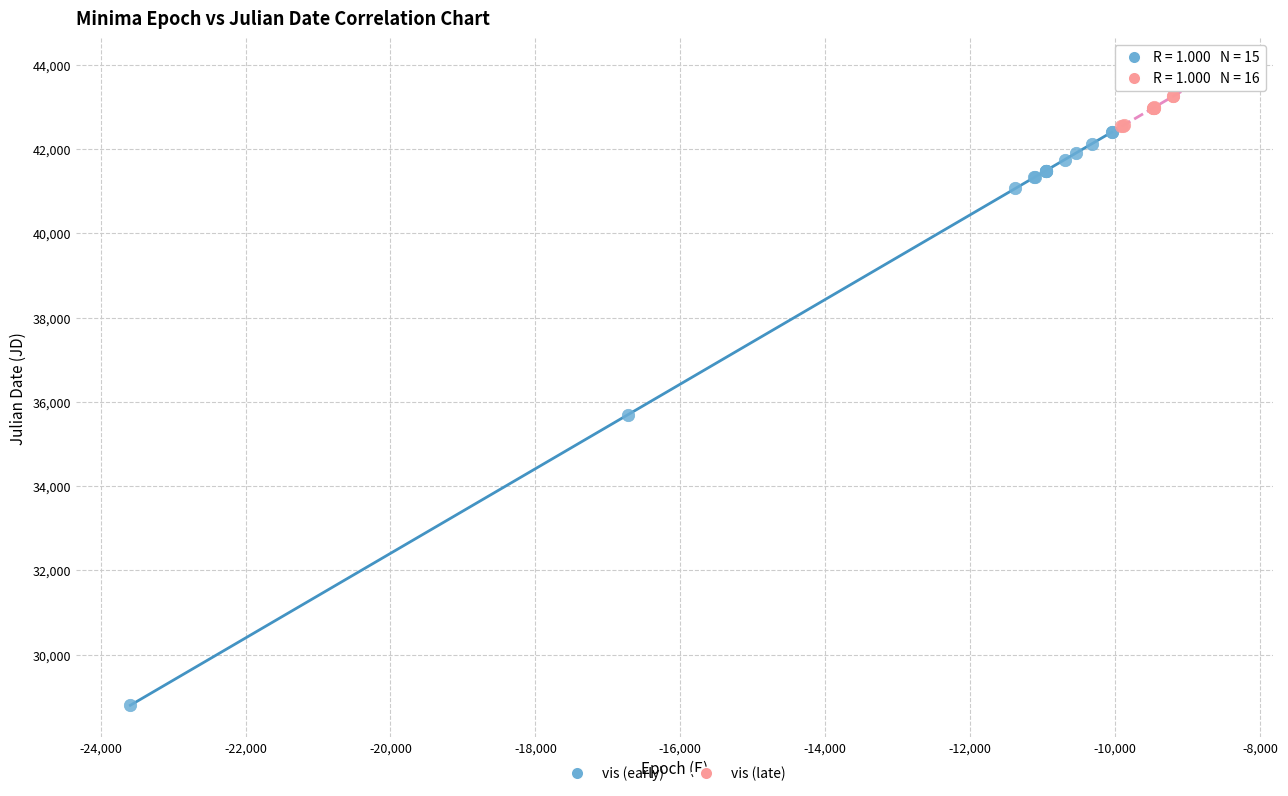

Which series has the largest Y range (max minus min)?

vis (early)